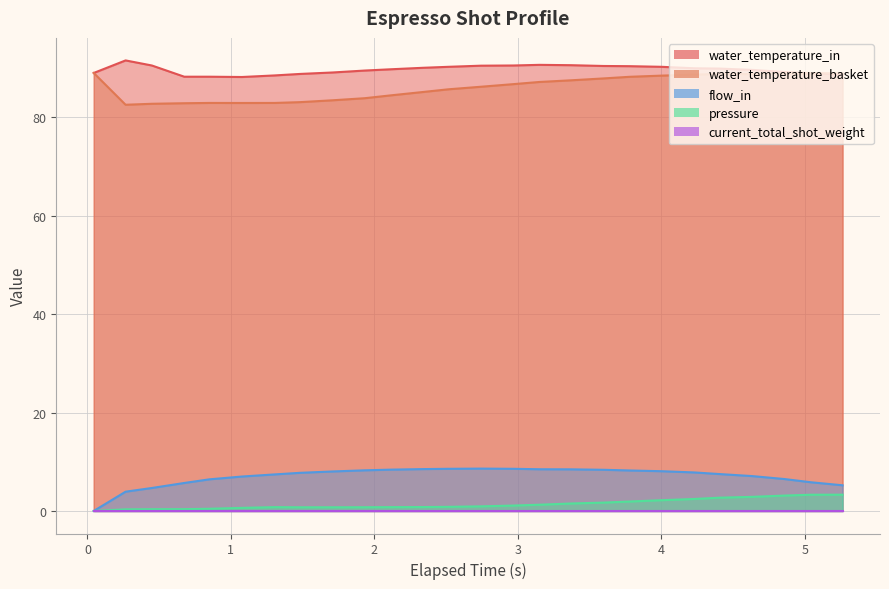

Is the value of flow_in at 8 greater than the value of water_temperature_basket at 14?

No